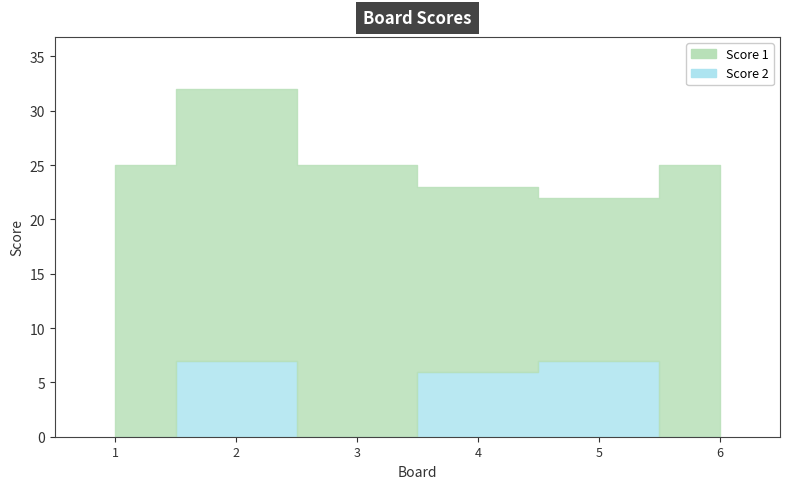

Is it true that Score 2 equals -5 at 3?

False